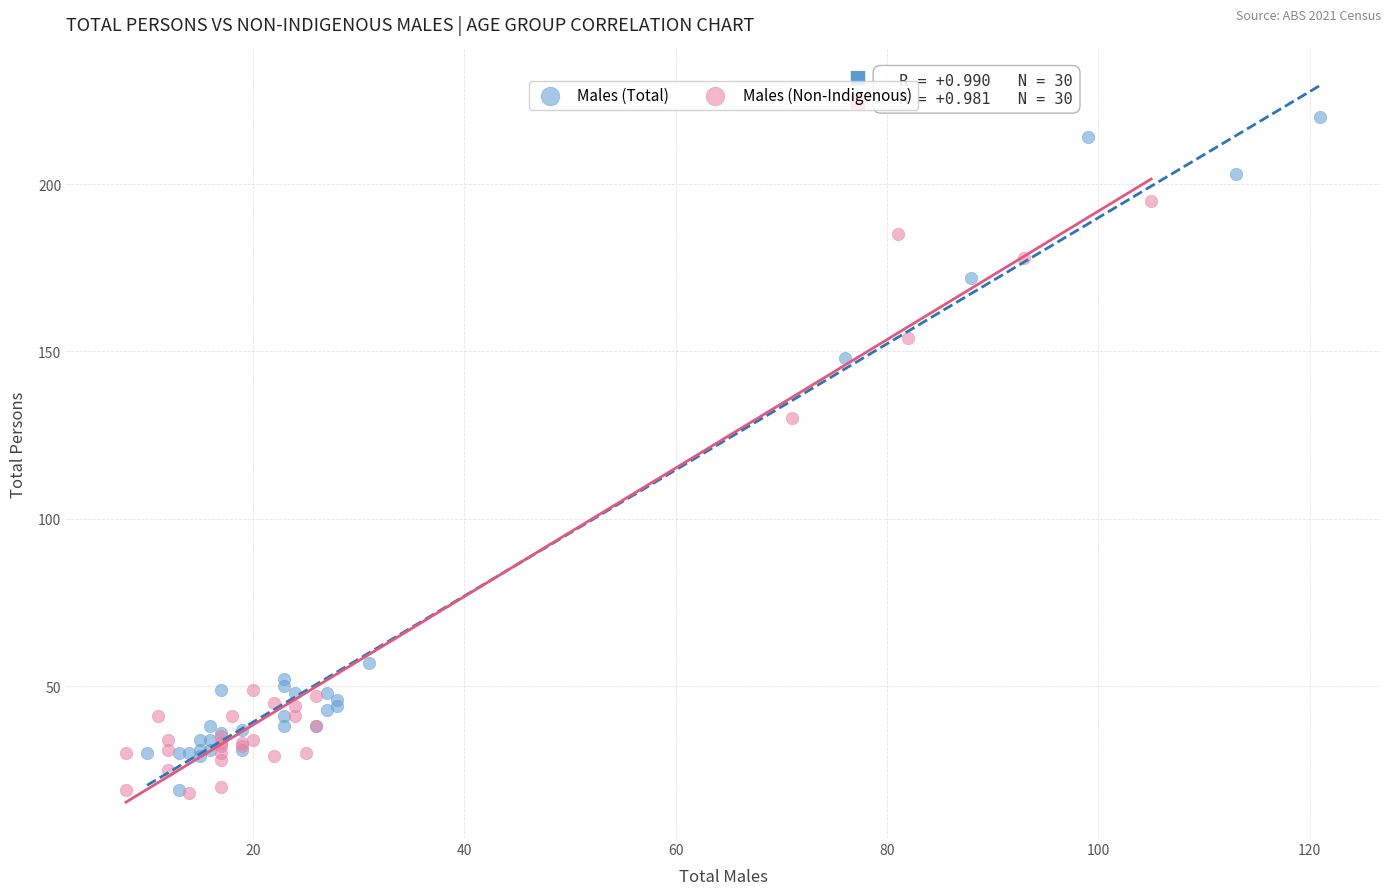

Which series has the largest Y range (max minus min)?

Males (Total)